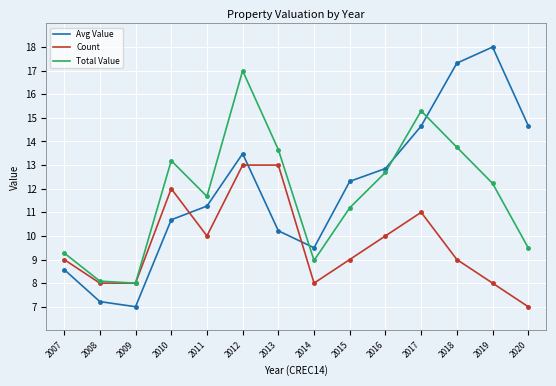

Is it true that Total Value equals 15.3 at 2017?

True